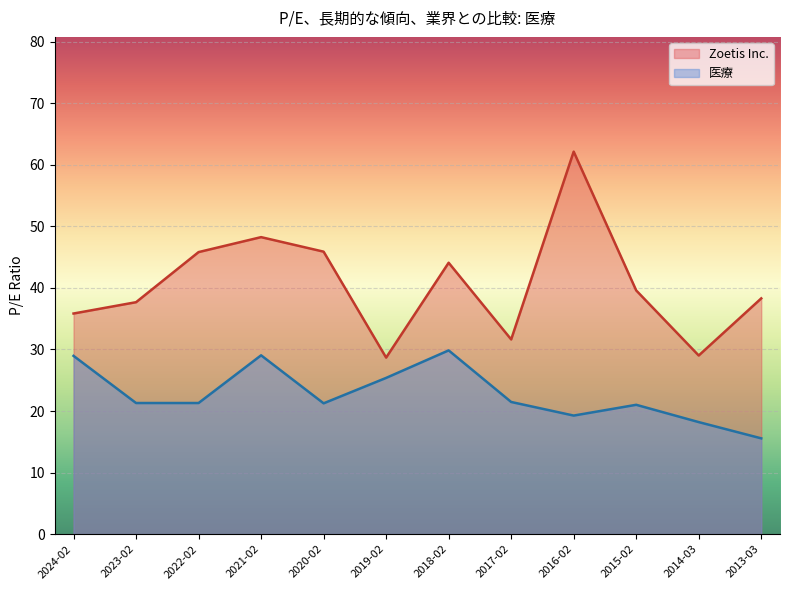

Which series has the widest spread of values?

Zoetis Inc.